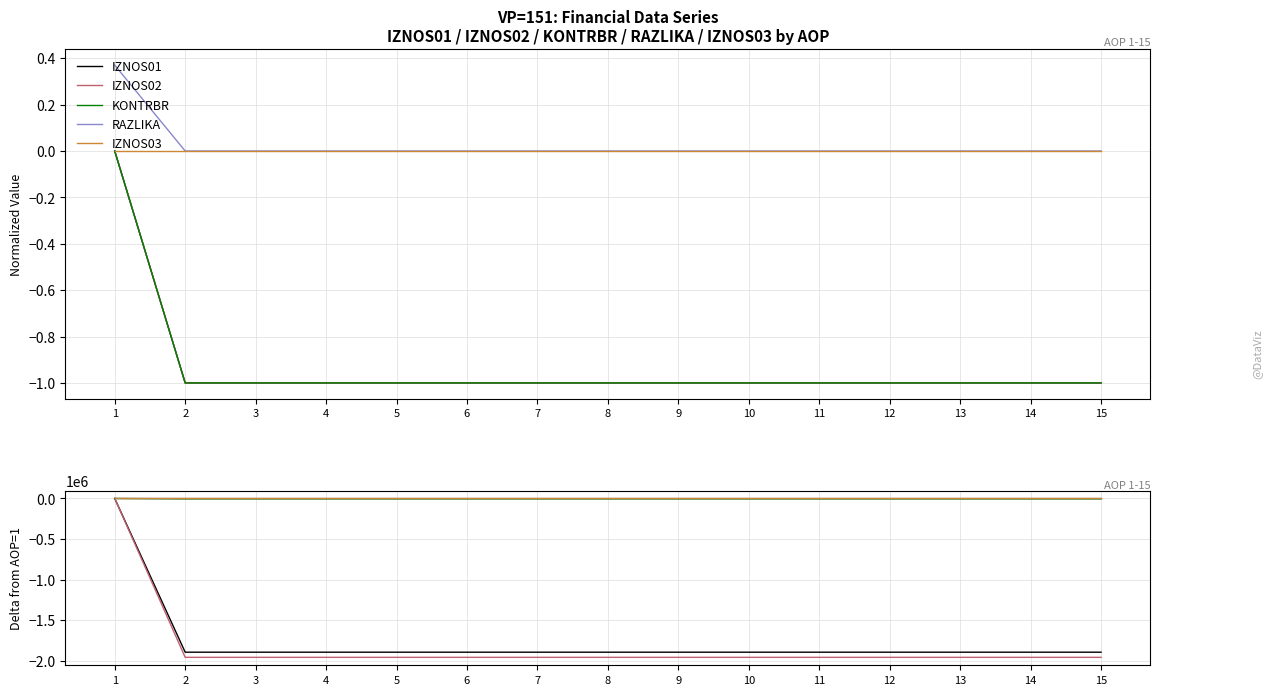

Count the number of categories in the chart.

15